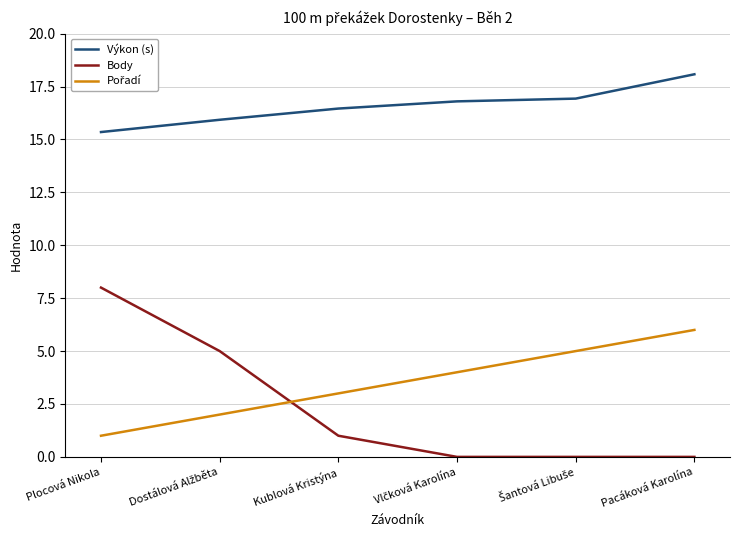

Between Plocová Nikola and Kublová Kristýna, which series saw the biggest shift?

Body